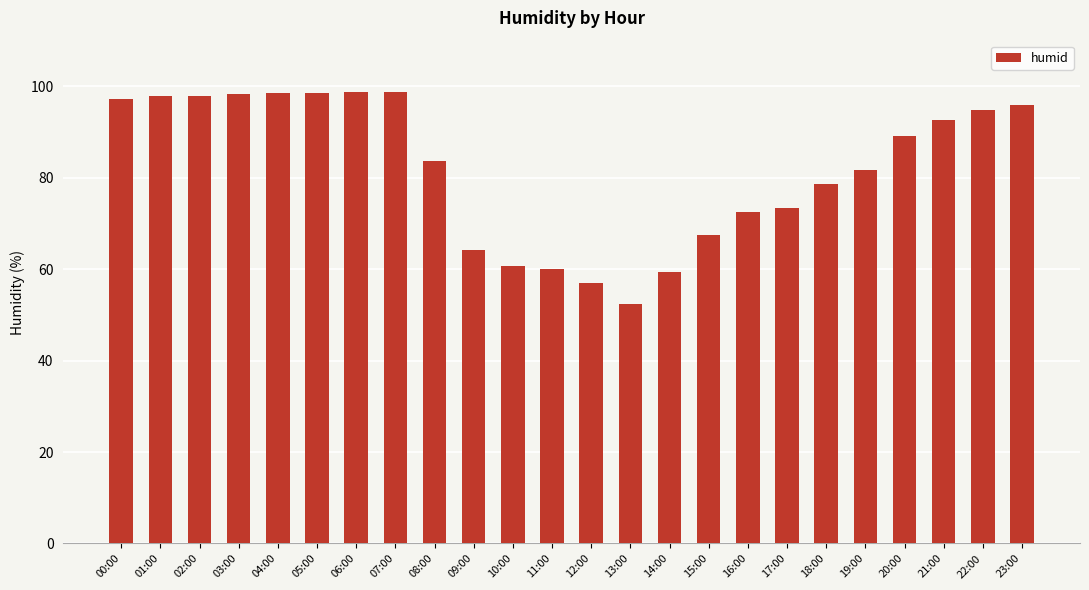

What is the label of the 7th bar from the left?

06:00